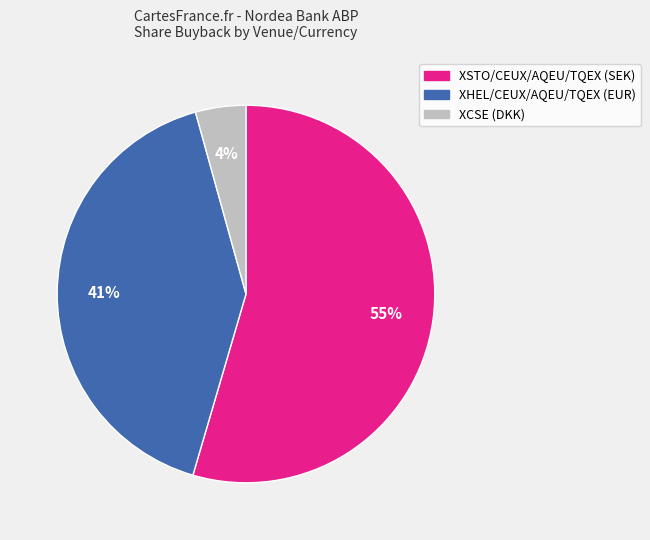

To the nearest percent, what portion does XHEL/CEUX/AQEU/TQEX (EUR) represent?

41%